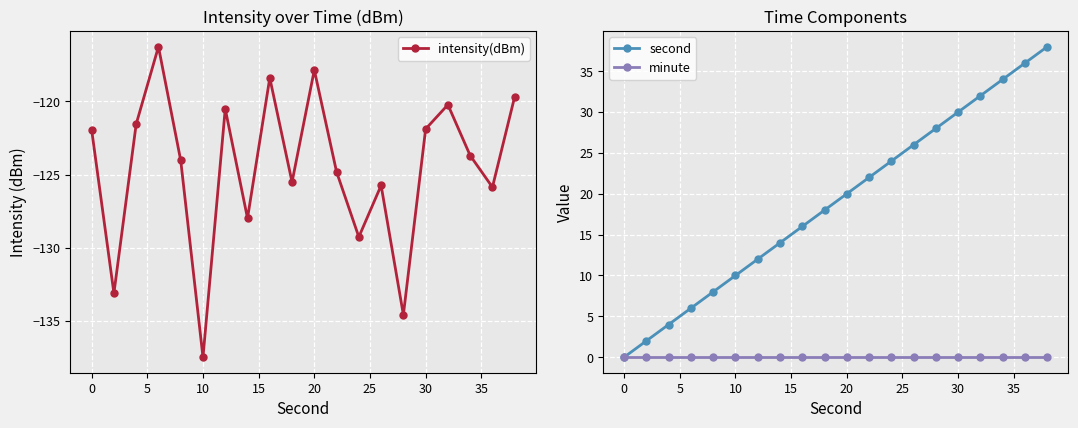

The minute series shows 0 at 10. True or false?

True